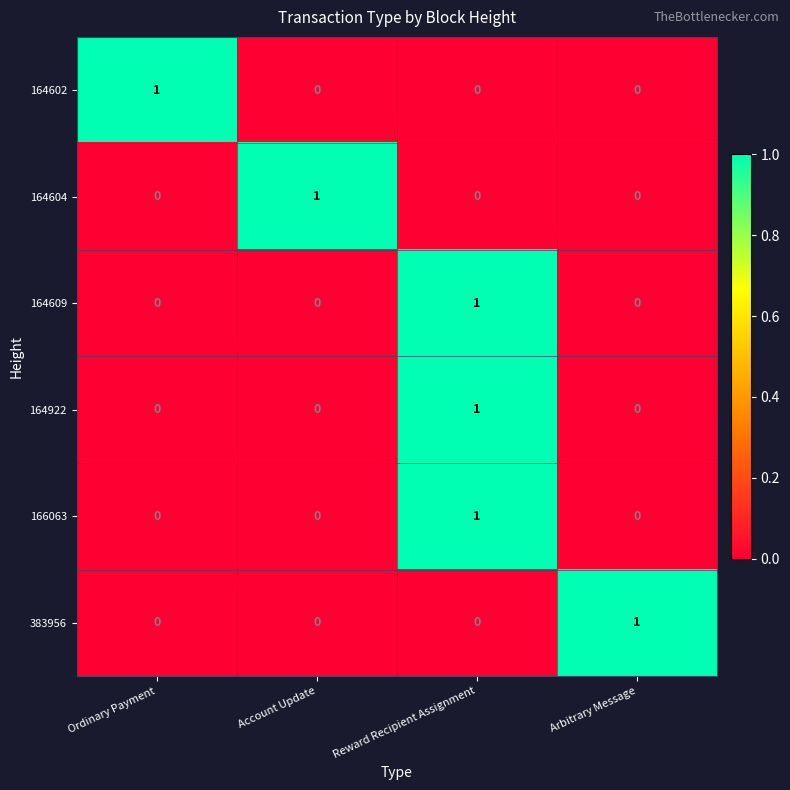

At how many categories does at least one series exceed 0?

4